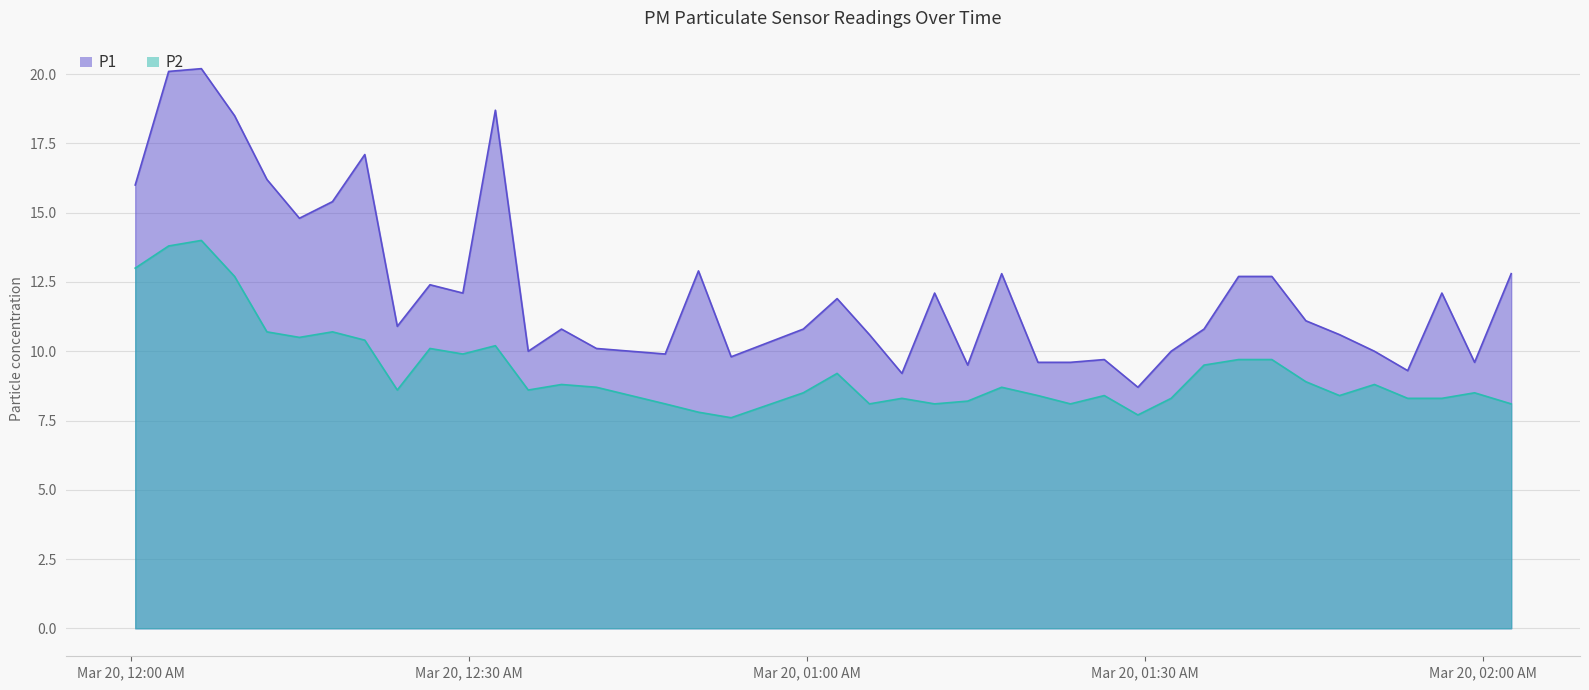

How many lines are shown in the chart?

2